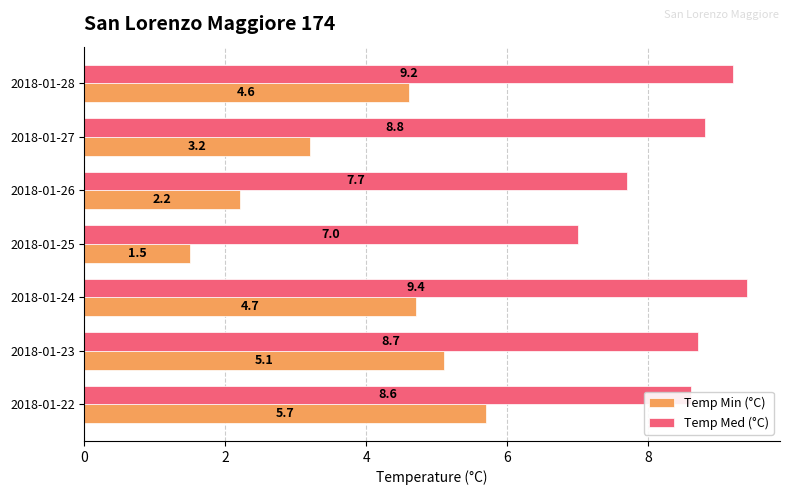

Read the Temp Med (°C) value at 2018-01-24.

9.4